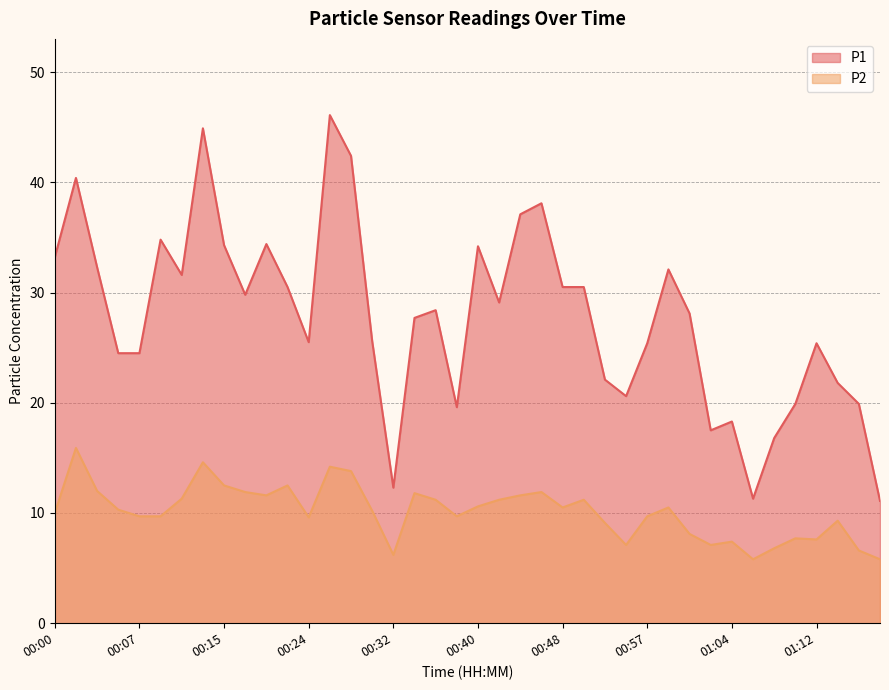

What is the difference between the maximum and minimum values in the P1 series?

35.0